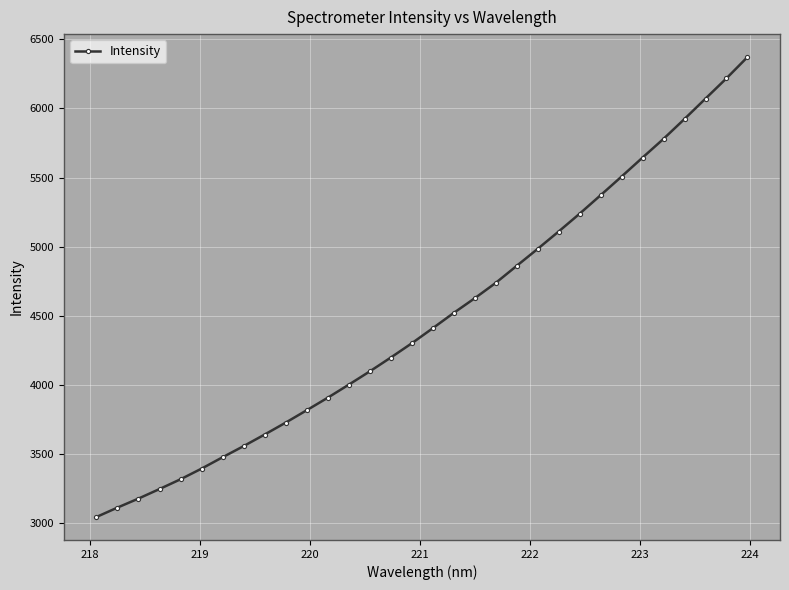

How many lines are shown in the chart?

1